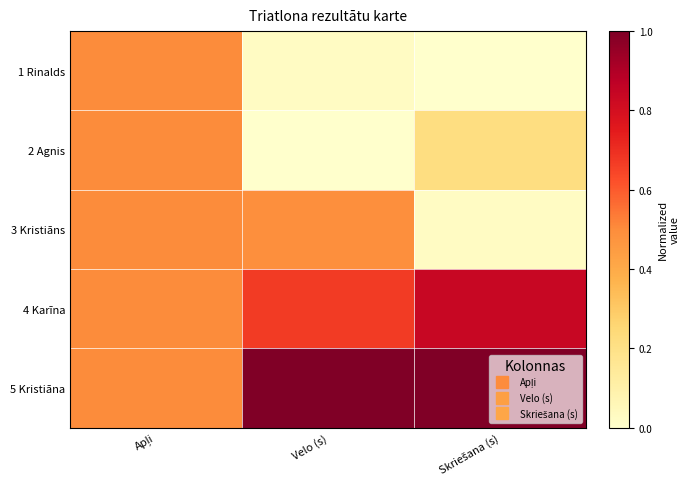

List the series in order of their peak value, lowest first.

1 Rinalds, 2 Agnis, 3 Kristiāns, 4 Karīna, 5 Kristiāna